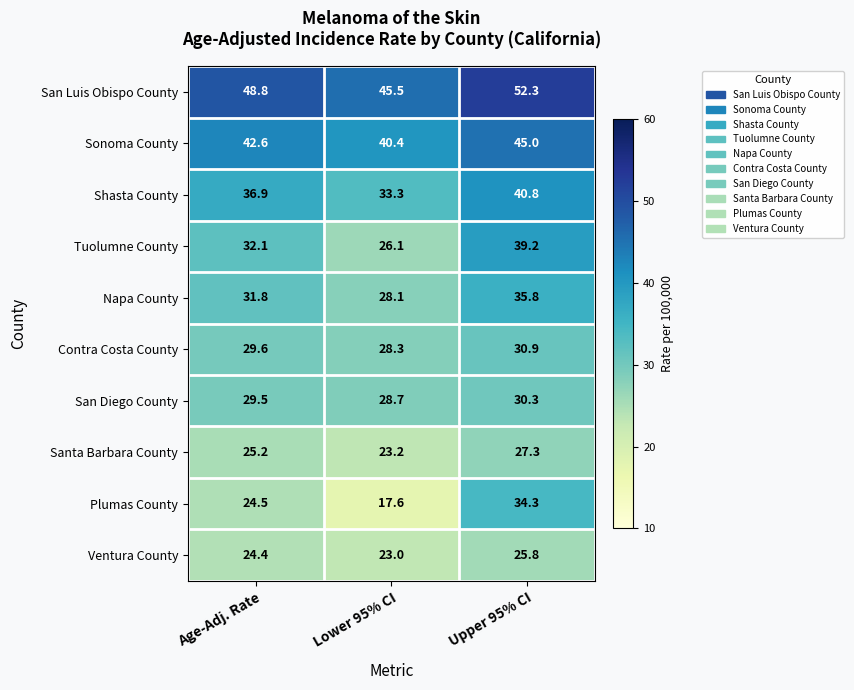

Rank the series at Lower 95% CI from lowest to highest value.

Plumas County, Ventura County, Santa Barbara County, Tuolumne County, Napa County, Contra Costa County, San Diego County, Shasta County, Sonoma County, San Luis Obispo County